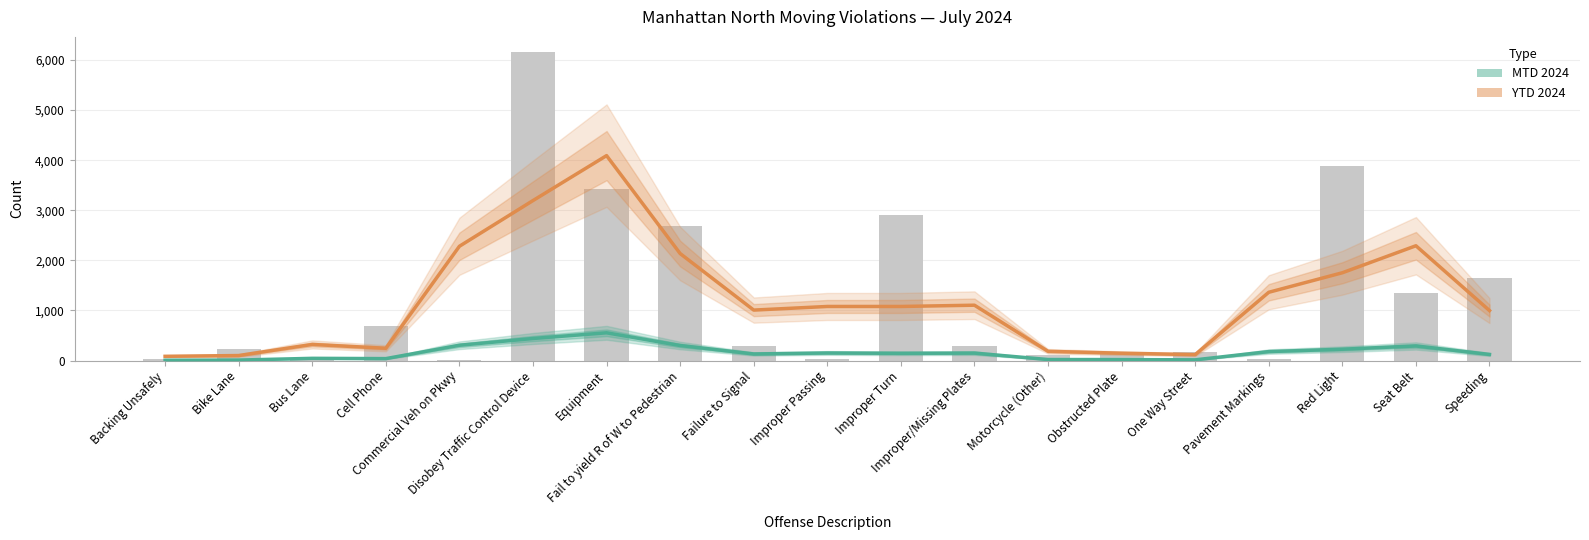

Reading left to right, extract all data points from this chart.

MTD 2024: Backing Unsafely=6.3	Bike Lane=9.7	Bus Lane=44.3	Cell Phone=38.7	Commercial Veh on Pkwy=305.0	Disobey Traffic Control Device=440.3	Equipment=554.0	Fail to yield R of W to Pedestrian=300.3	Failure to Signal=131.7	Improper Passing=151.0	Improper Turn=145.0	Improper/Missing Plates=149.0	Motorcycle (Other)=20.3	Obstructed Plate=19.3	One Way Street=14.3	Pavement Markings=179.0	Red Light=226.3	Seat Belt=291.3	Speeding=122.0
YTD 2024 (trend): Backing Unsafely=84.7	Bike Lane=100.0	Bus Lane=321.7	Cell Phone=245.3	Commercial Veh on Pkwy=2281.3	Disobey Traffic Control Device=3194.0	Equipment=4091.3	Fail to yield R of W to Pedestrian=2136.3	Failure to Signal=1007.3	Improper Passing=1079.7	Improper Turn=1079.7	Improper/Missing Plates=1105.0	Motorcycle (Other)=184.3	Obstructed Plate=146.7	One Way Street=118.7	Pavement Markings=1363.0	Red Light=1752.7	Seat Belt=2291.7	Speeding=997.7
YTD 2024: Backing Unsafely=23.0	Bike Lane=231.0	Bus Lane=46.0	Cell Phone=688.0	Commercial Veh on Pkwy=2.0	Disobey Traffic Control Device=6154.0	Equipment=3426.0	Fail to yield R of W to Pedestrian=2694.0	Failure to Signal=289.0	Improper Passing=39.0	Improper Turn=2911.0	Improper/Missing Plates=289.0	Motorcycle (Other)=115.0	Obstructed Plate=149.0	One Way Street=176.0	Pavement Markings=31.0	Red Light=3882.0	Seat Belt=1345.0	Speeding=1648.0